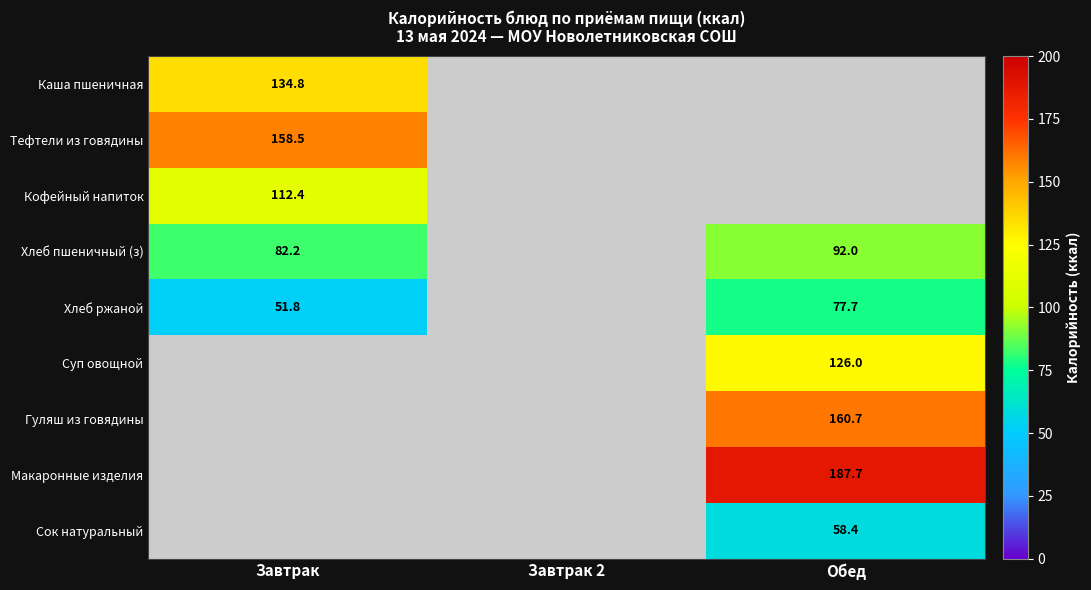

The value of Макаронные изделия at Обед is 187.7. True or false?

True